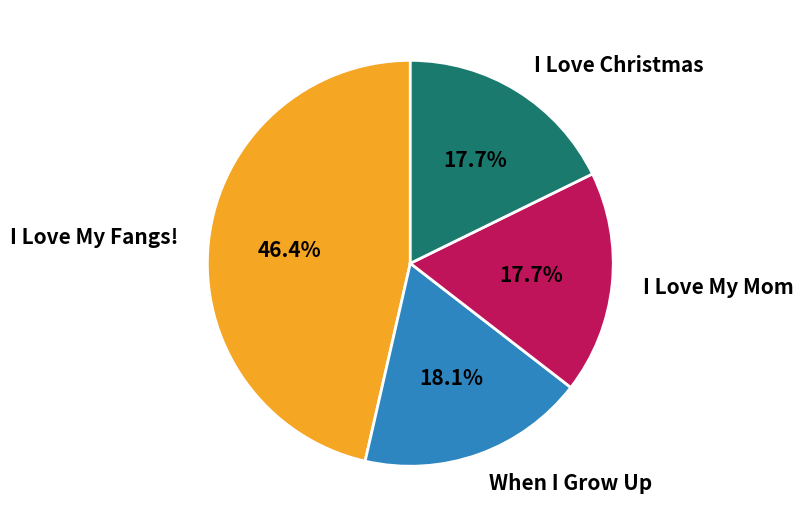

How many slices are in this pie chart?

4